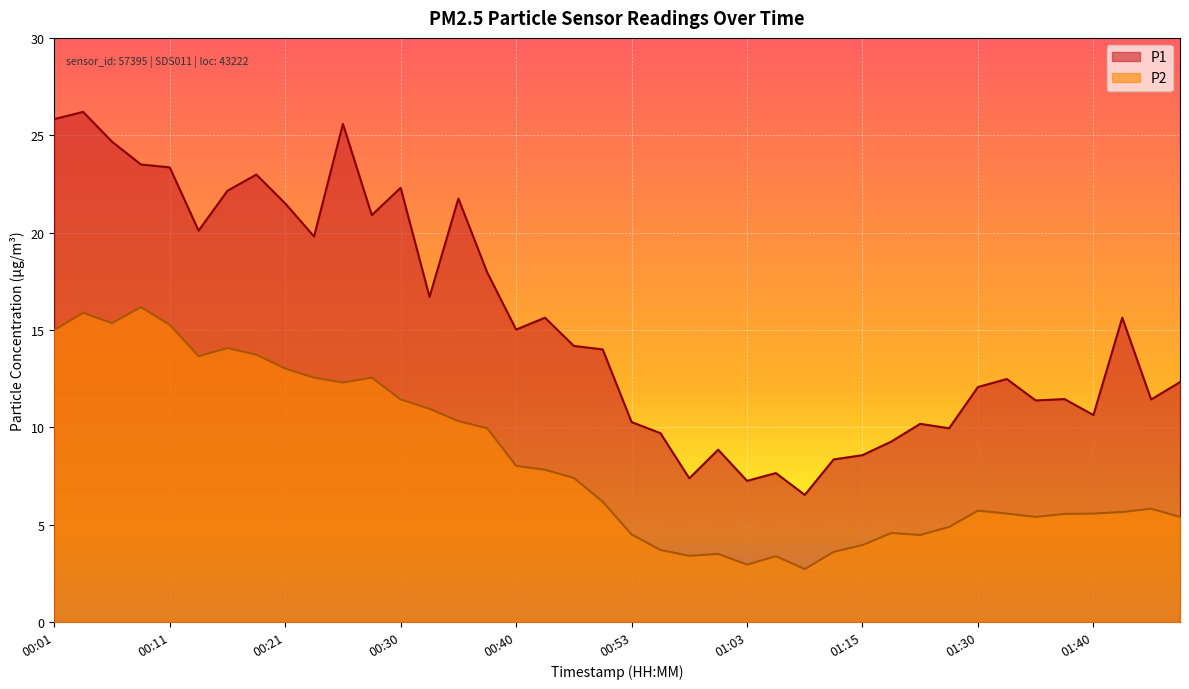

Where is the first local maximum for P2?

00:03